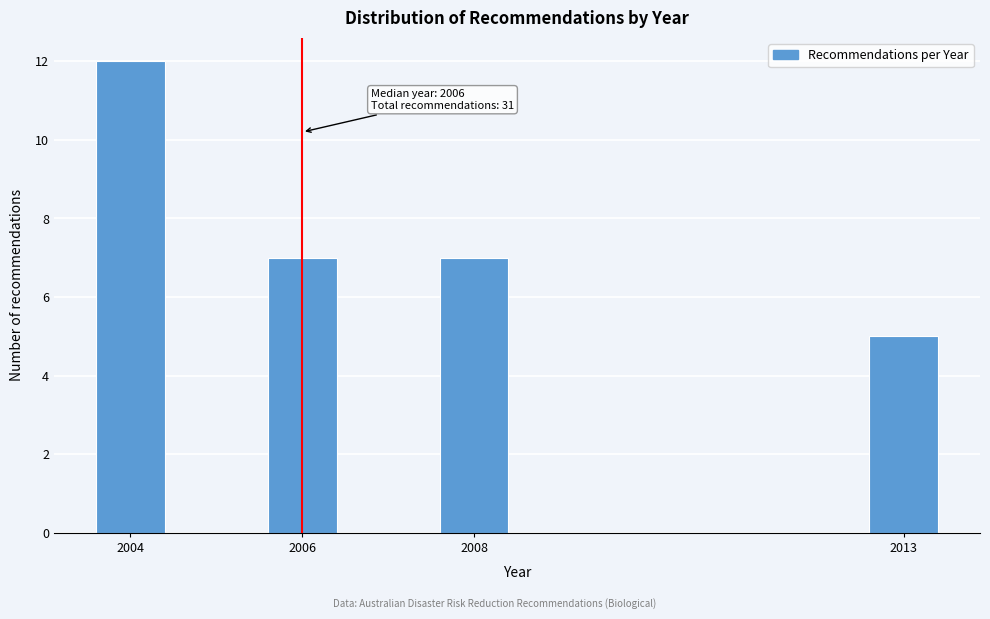

Reading right to left, what are all the values shown in this chart?

2013=5	2008=7	2006=7	2004=12